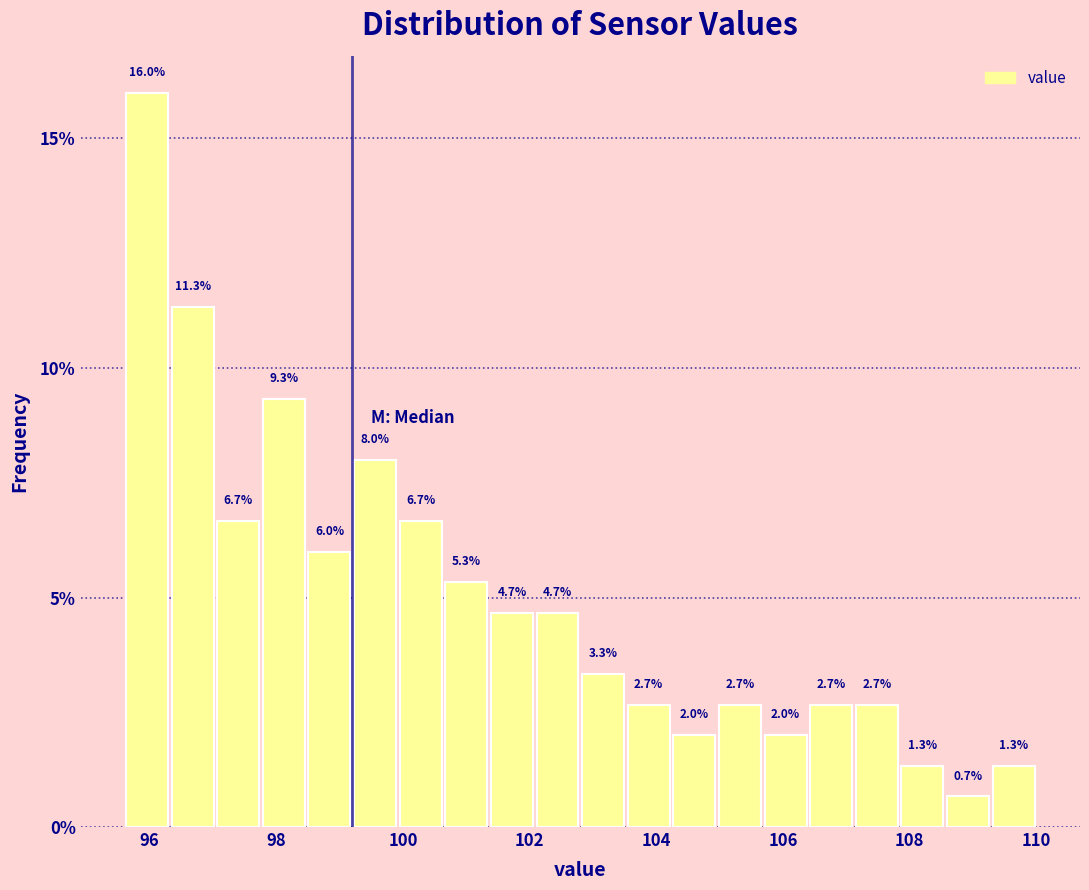

Around what value on the x-axis is the tallest bar? Give the approximate position of its centre, as read against the axis.

96.0